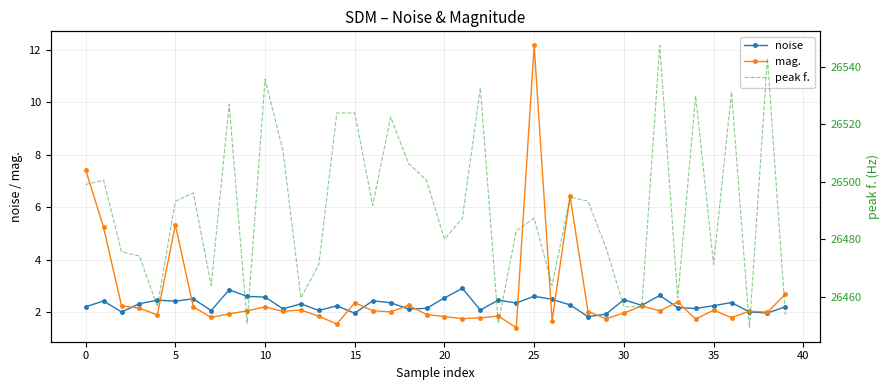

What are all the series names shown in the legend?

noise, mag., peak f.